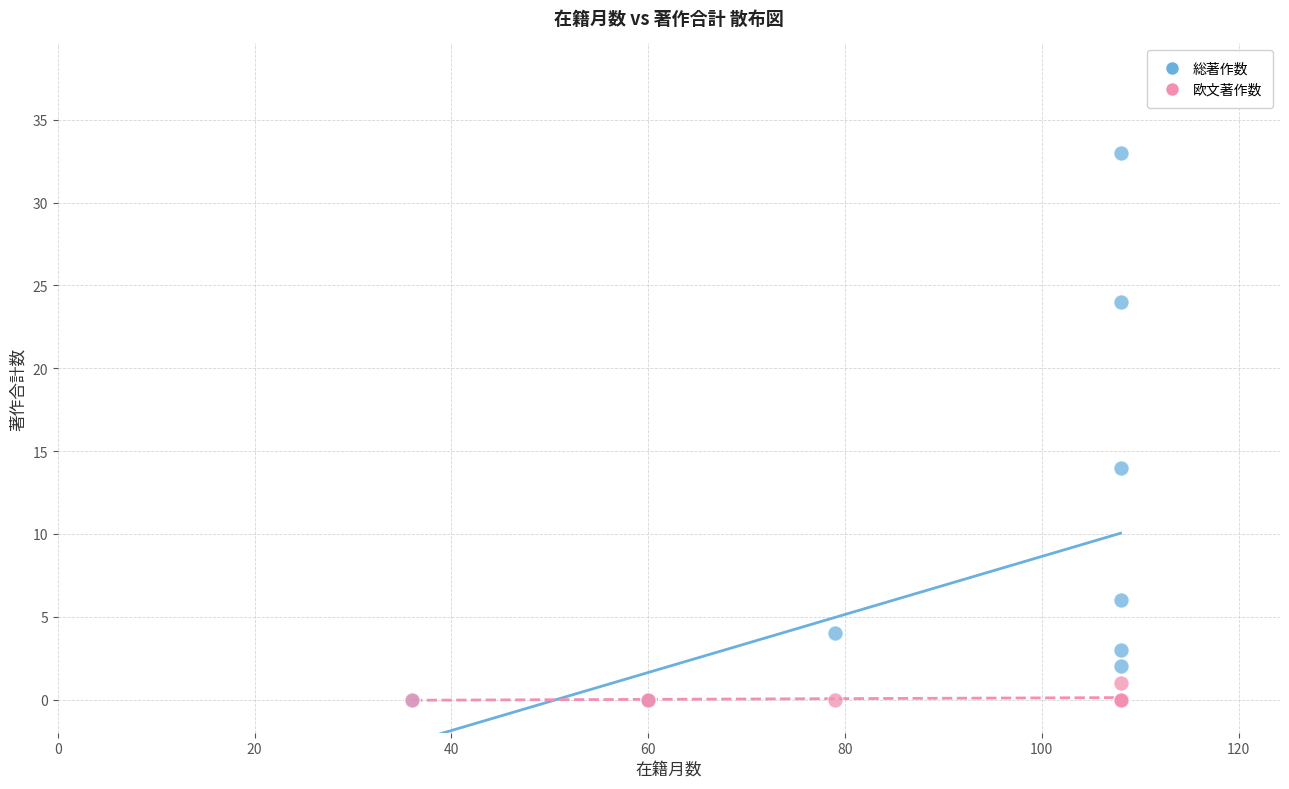

In the 総著作数 series, what Y value is closest to 16?

14